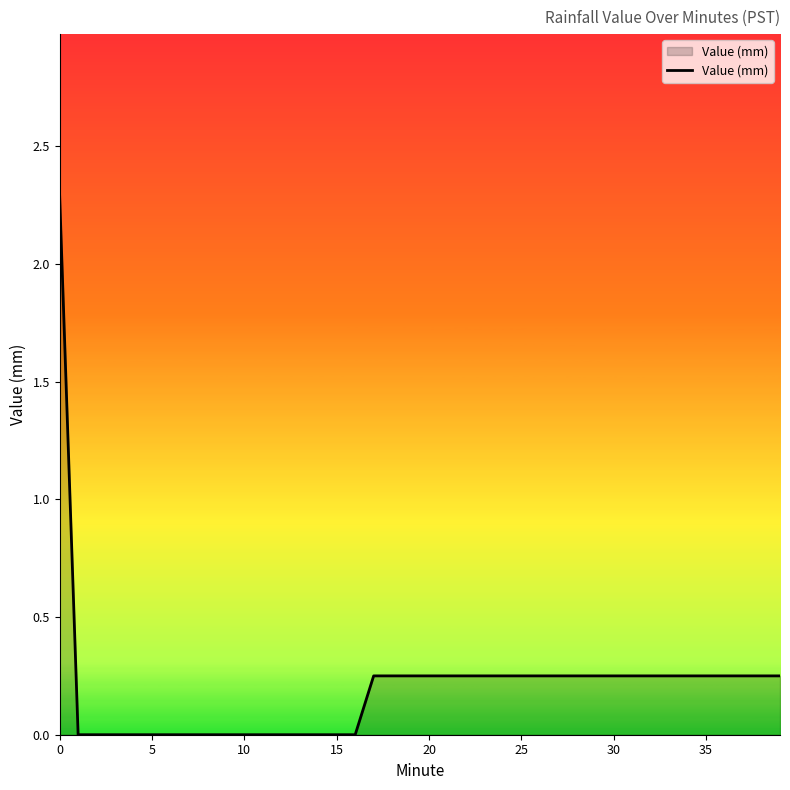

What is the difference between the maximum and minimum values?

2.3